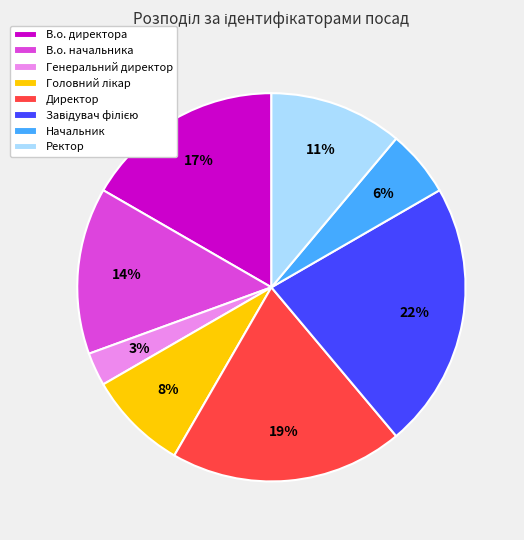

How many slices are in this pie chart?

8